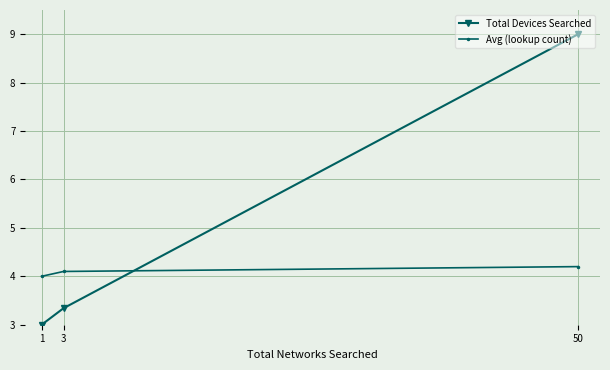

What is the greatest value displayed?

9.0